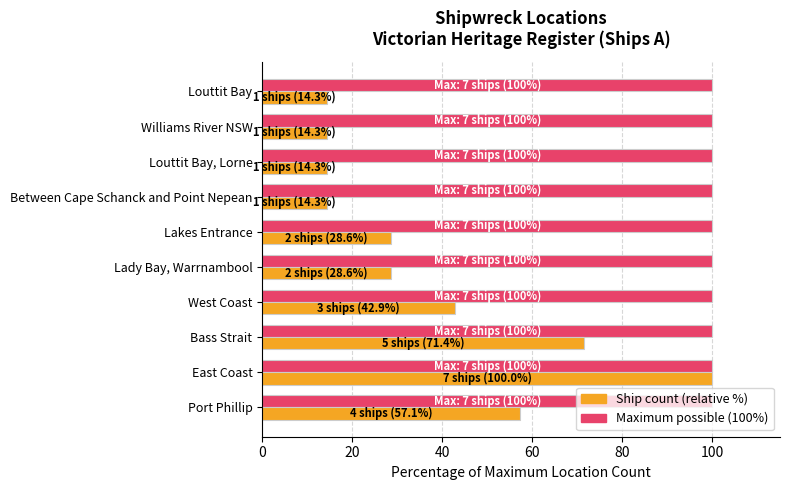

What is the spread (max minus min) of values at Port Phillip?

42.9